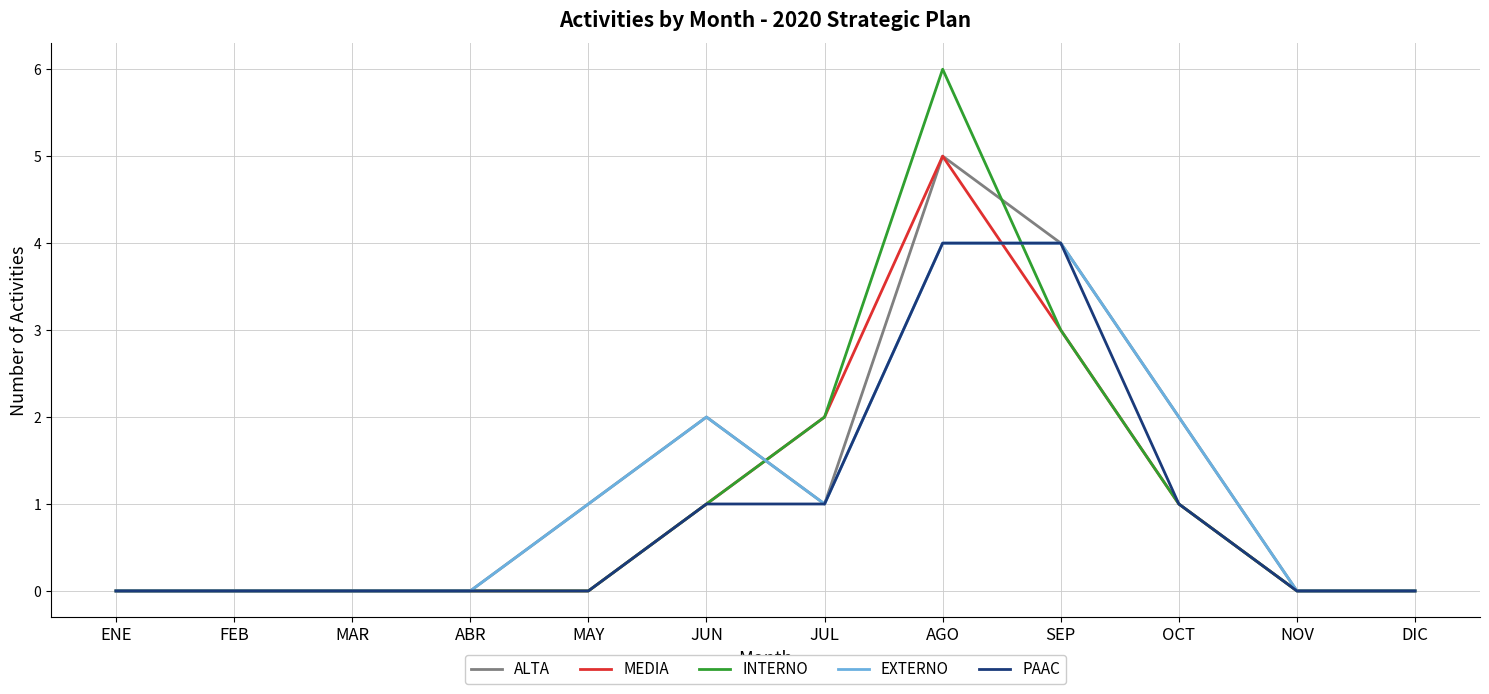

Is it true that ALTA equals 2 at SEP?

False